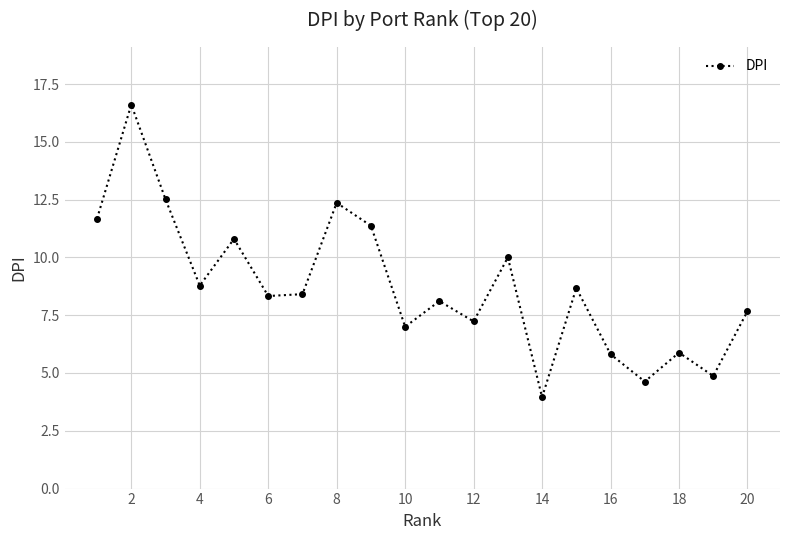

What is the smallest value displayed?

4.0